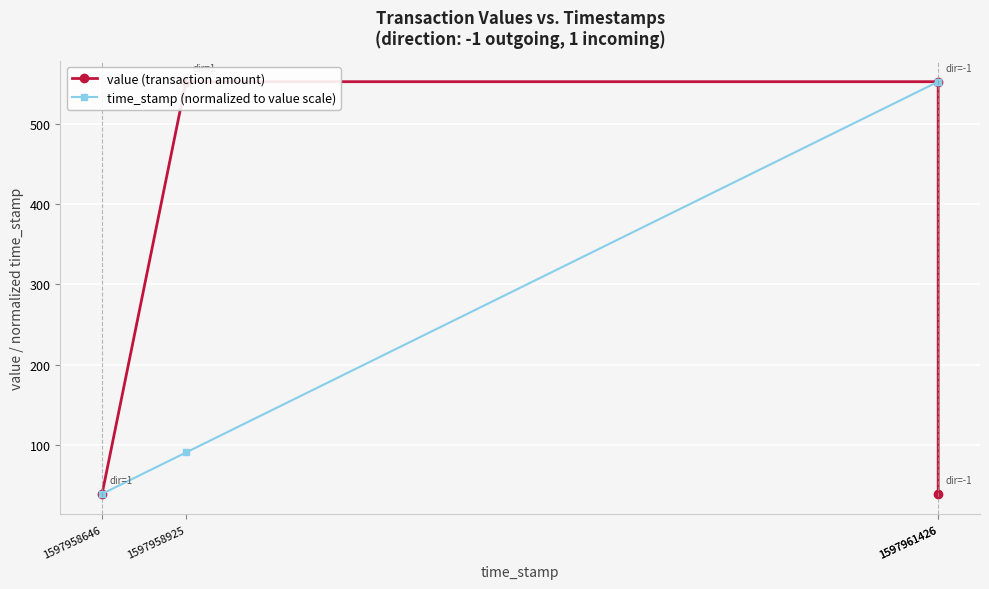

Reading left to right, what are all the values shown in this chart?

value (transaction amount): 39.2	552.4	552.4	39.2
time_stamp (normalized to value scale): 39.2	90.7	552.4	552.4